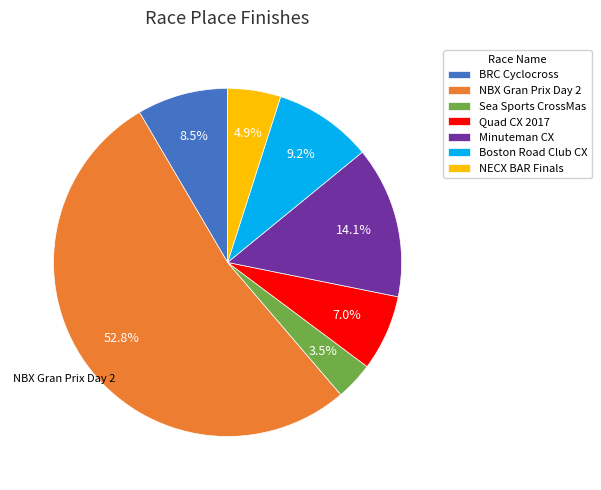

What is the total percentage of Sea Sports CrossMas and Minuteman CX?

17.6%